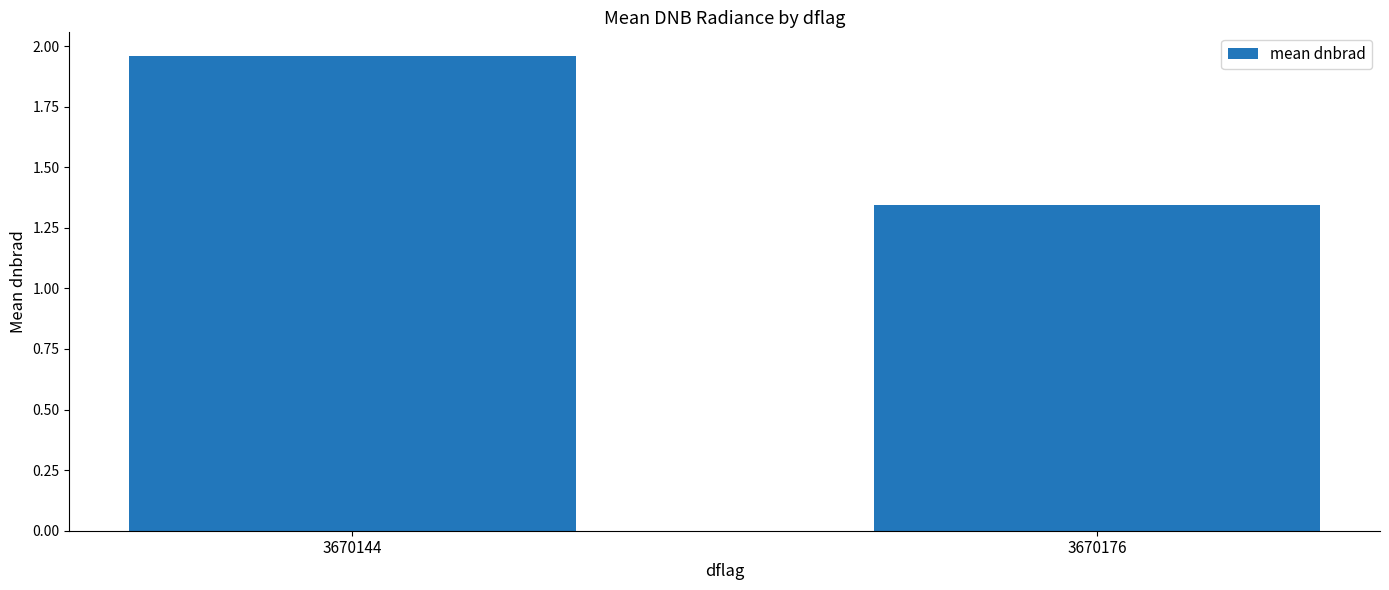

Approximately how many times larger is the value at 3670176 compared to 3670144?

0.7